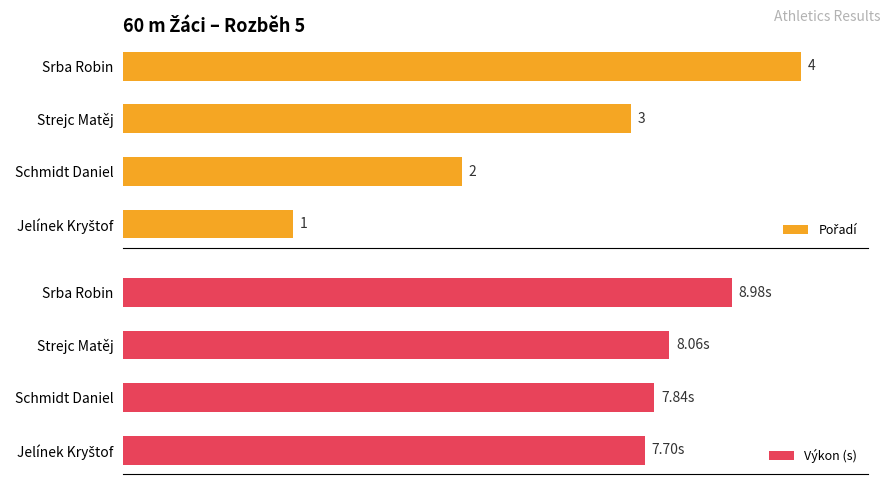

How many bars are there in total?

8